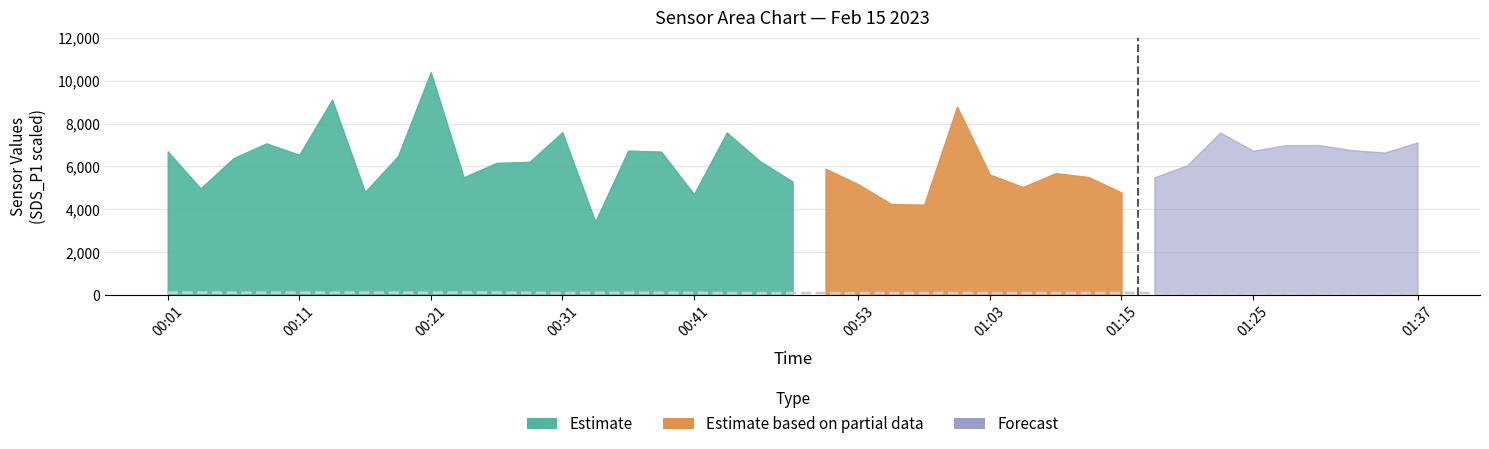

What is the smallest value displayed?

84